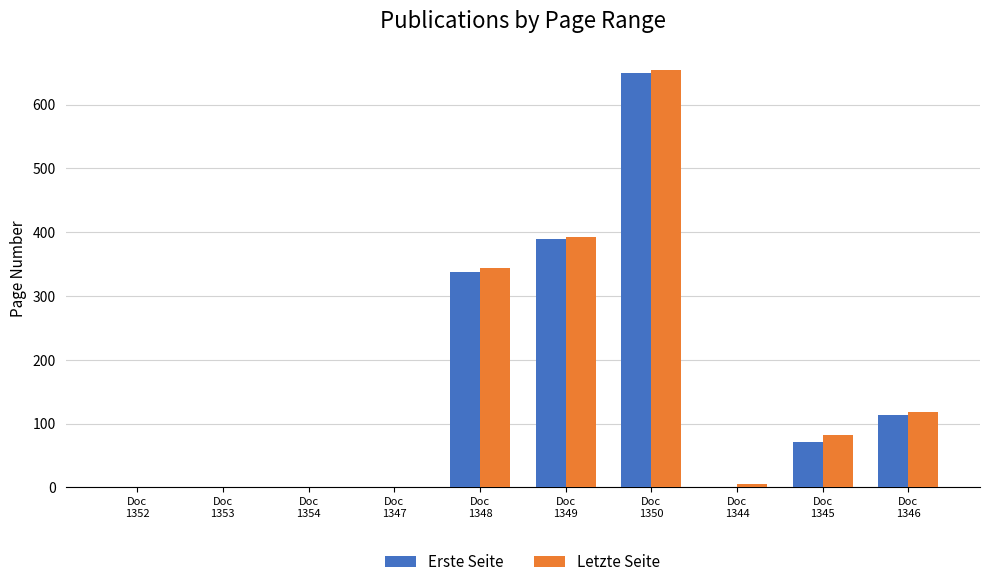

What is the sum of all Erste Seite values?

1561